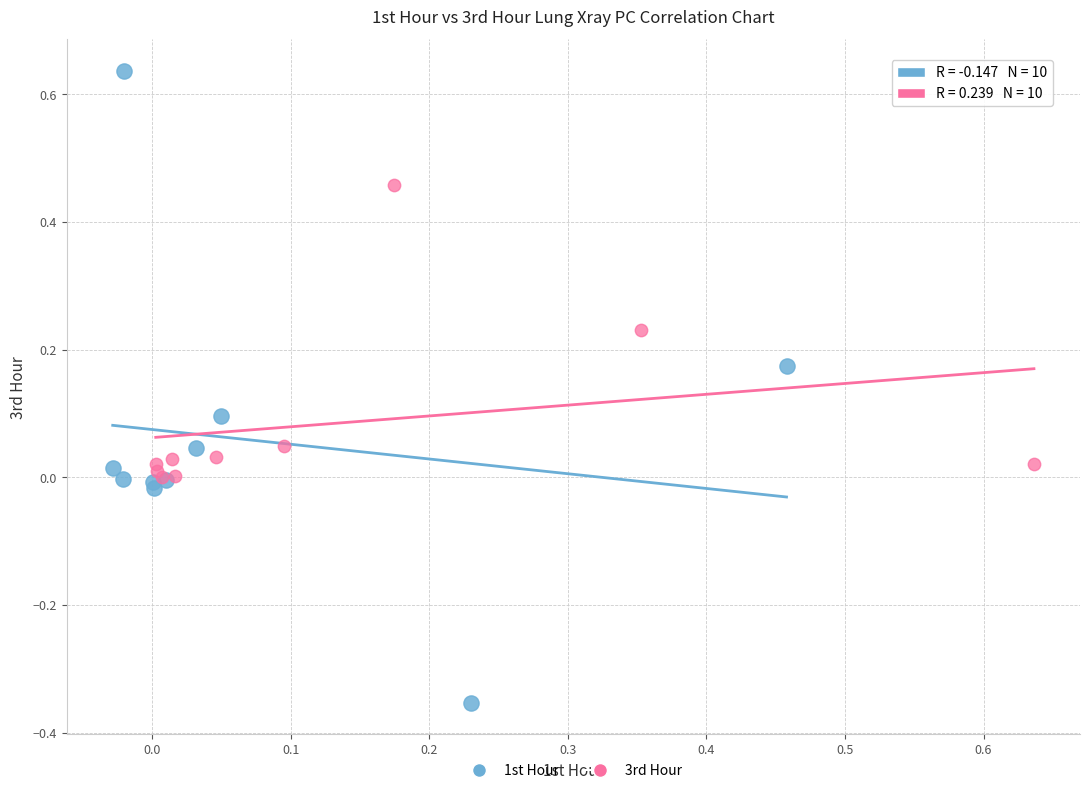

What are all the series names shown in the legend?

1st Hour, 3rd Hour